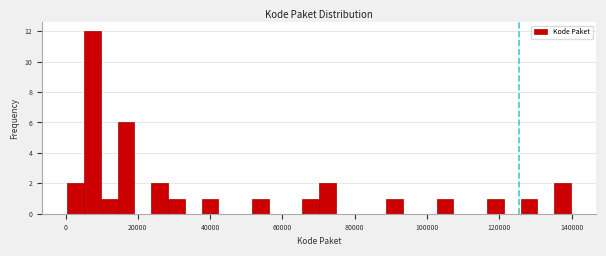

Read against the x-axis, roughly where is the centre of the tallest bar?

8000